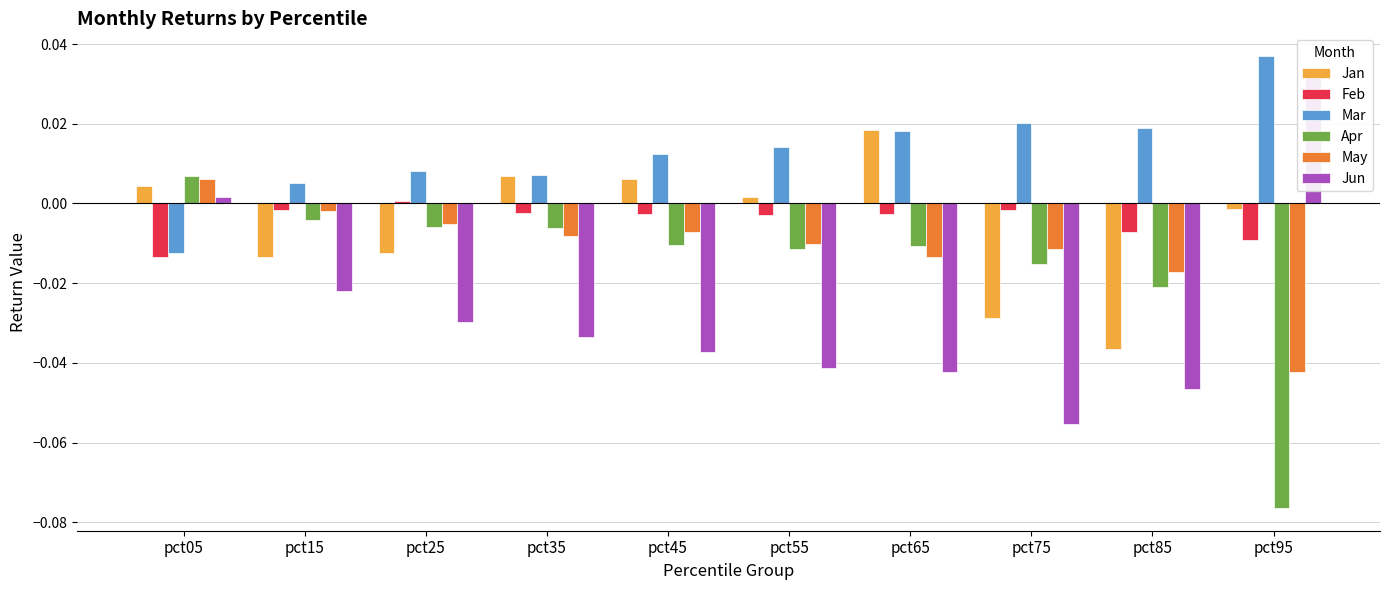

At how many categories does at least one series exceed 0?

10